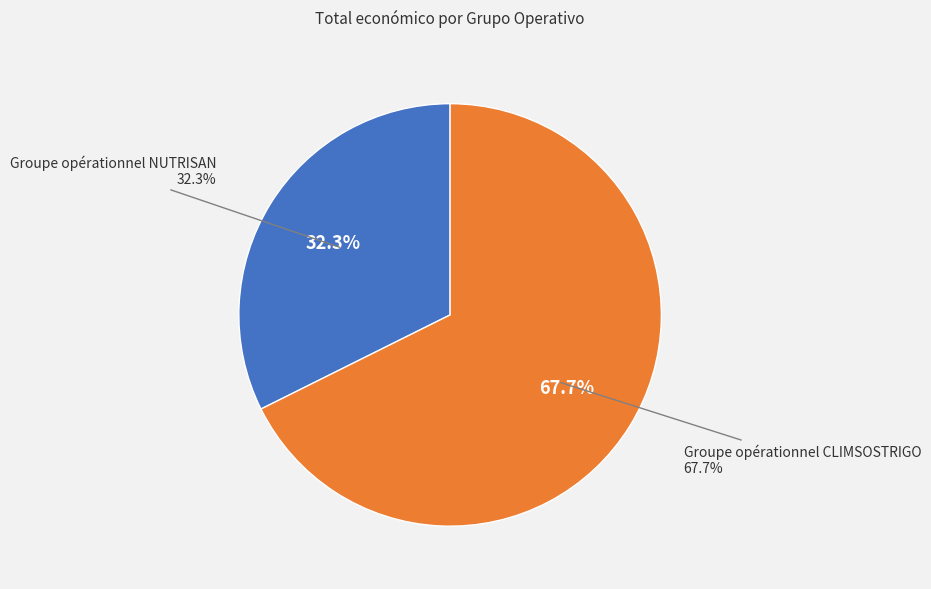

Approximately how many times larger is the value at Groupe opérationnel NUTRISAN compared to Groupe opérationnel CLIMSOSTRIGO?

0.5